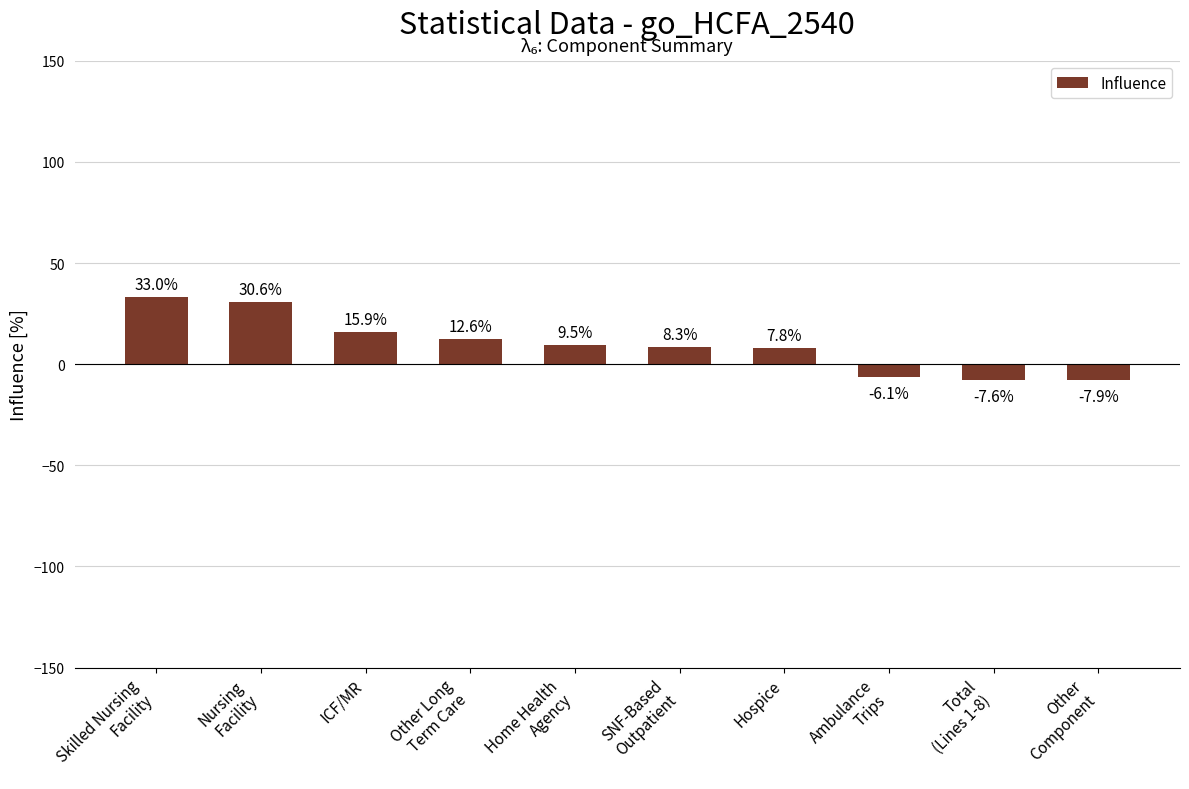

What is the difference between the maximum and minimum values?

40.9